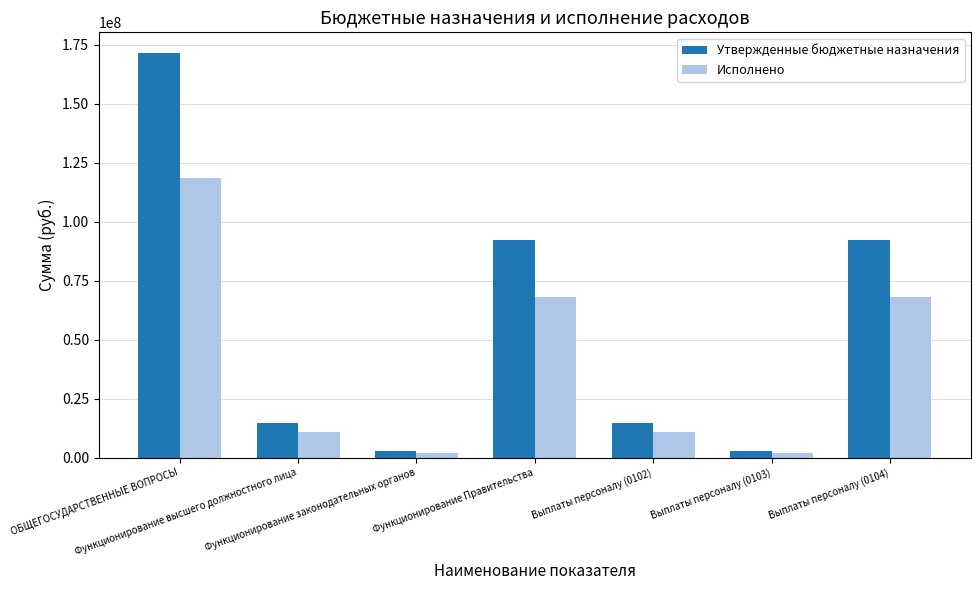

List the series in order of their peak value, highest first.

Утвержденные бюджетные назначения, Исполнено